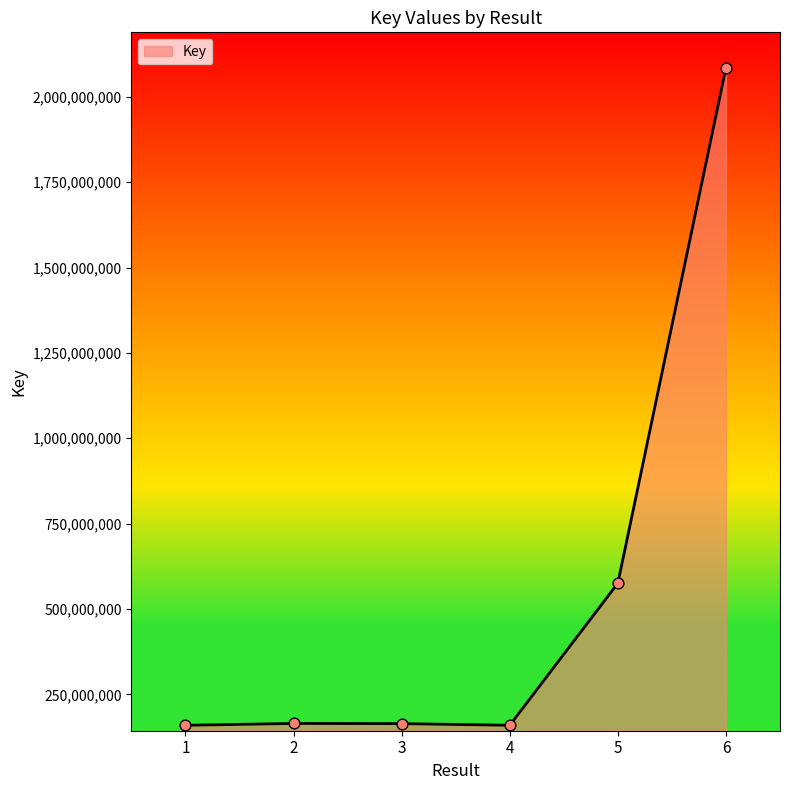

What is the ratio of the value at 3 to the value at 2?

1.0